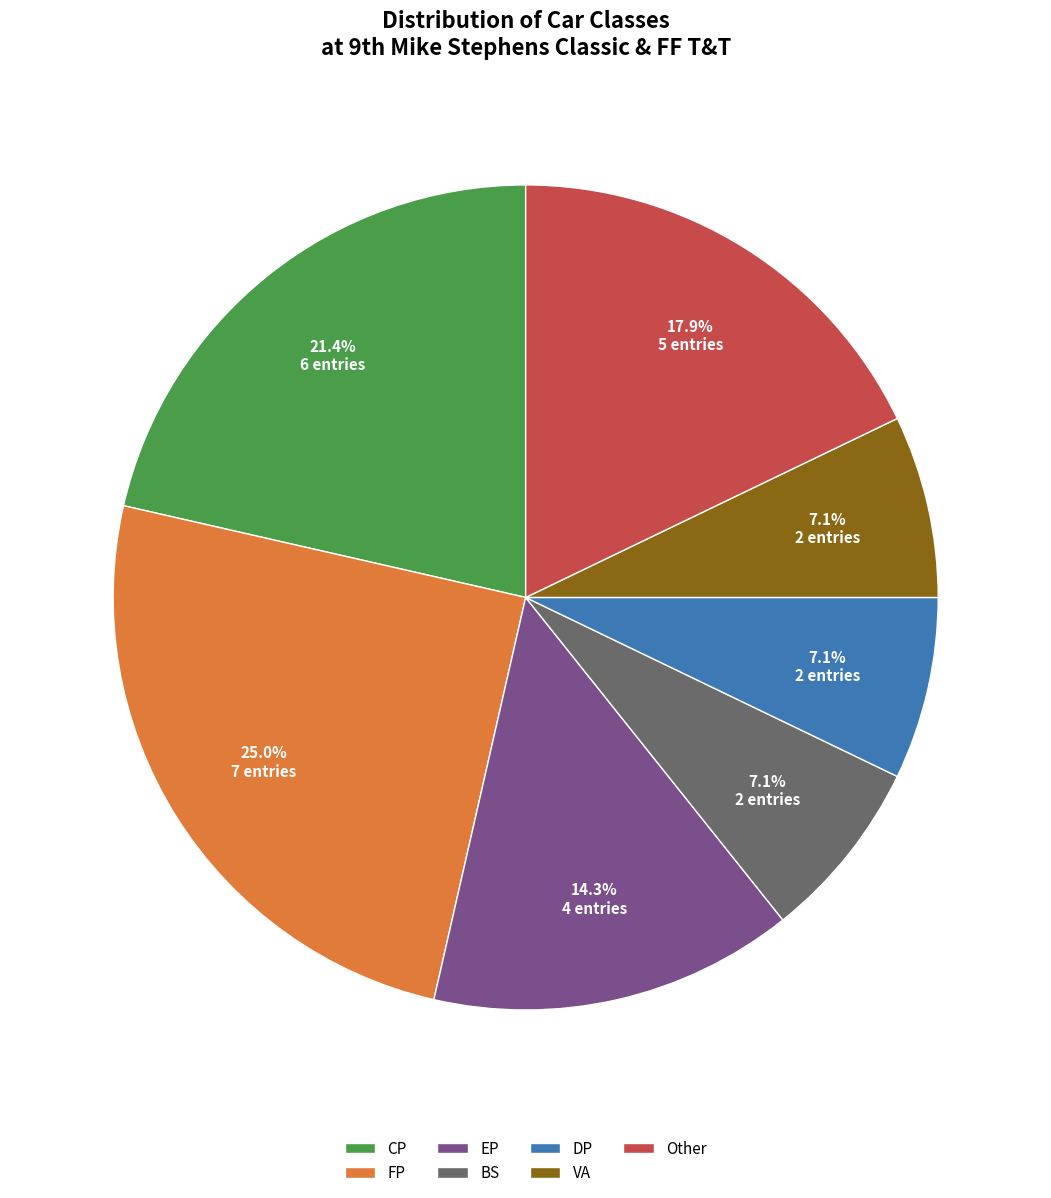

Does Other represent more than half of the total?

No